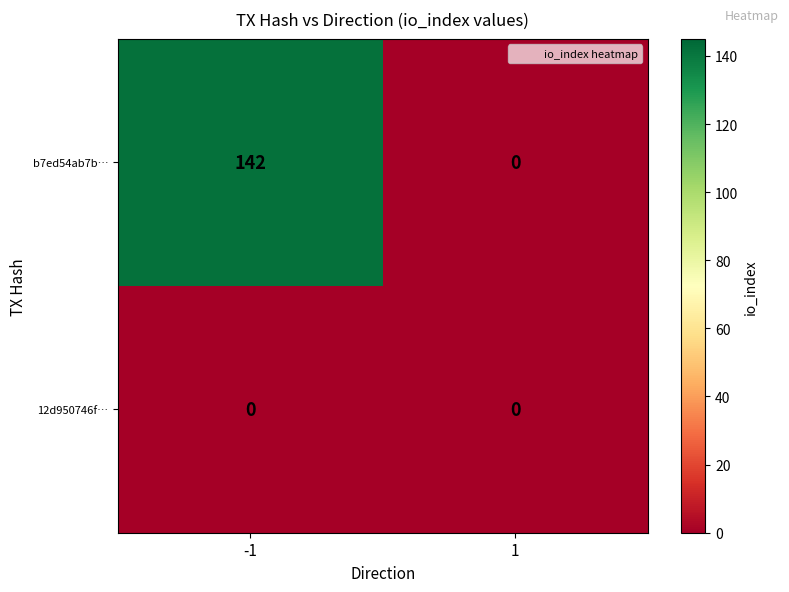

Is the value of 12d950746f… at 1 greater than the value of b7ed54ab7b… at -1?

No